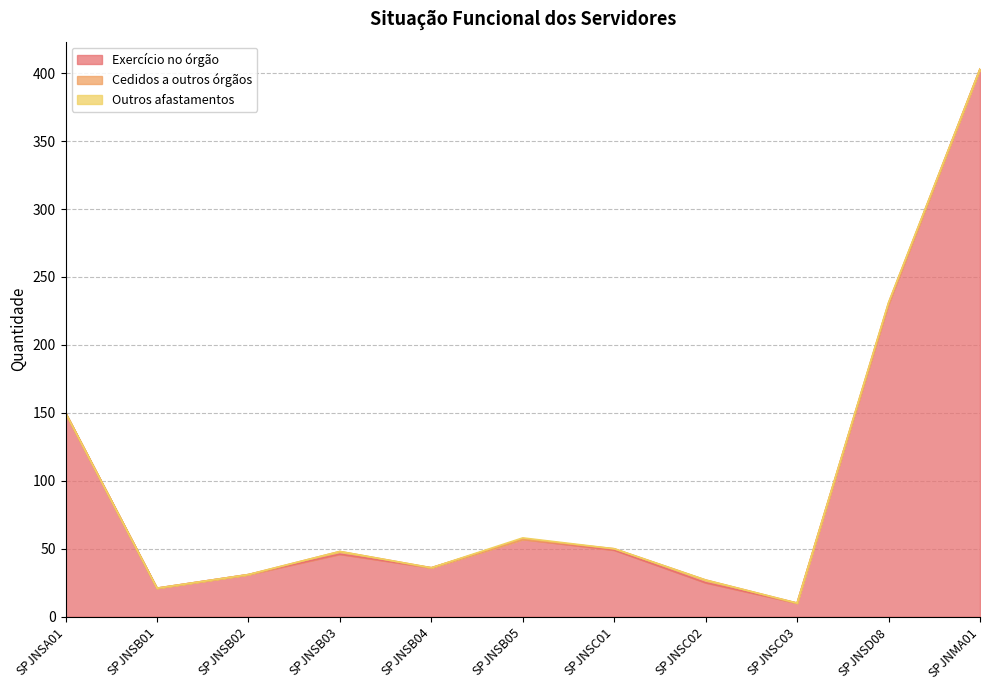

Count the number of data series in this chart.

3